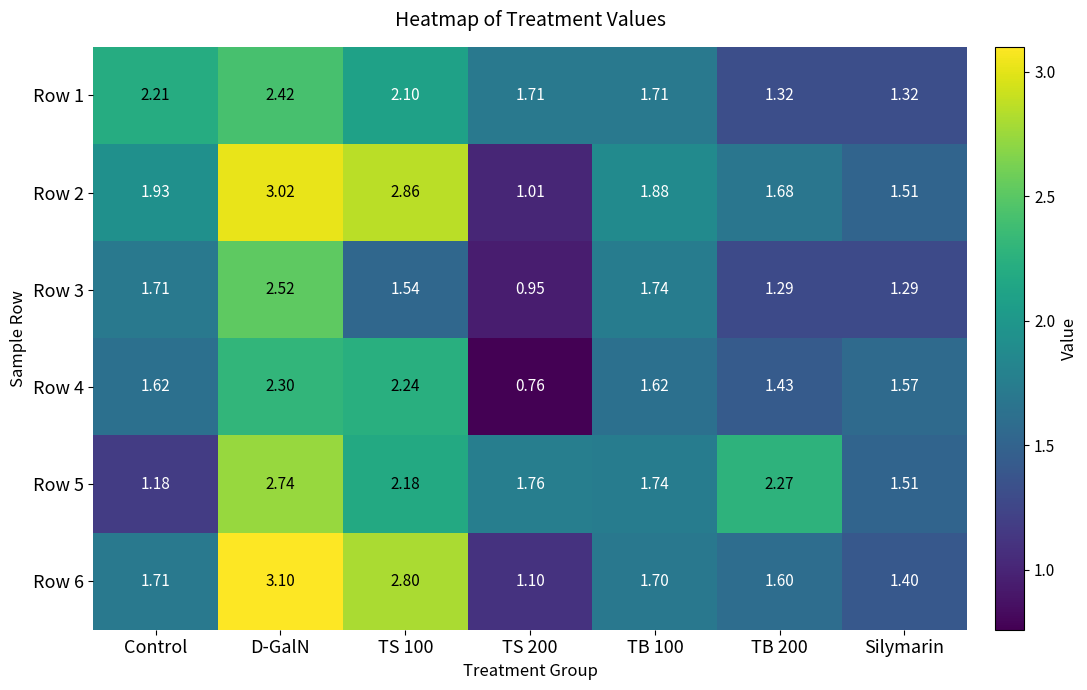

Where does the Row 4 series first go above 1?

Control